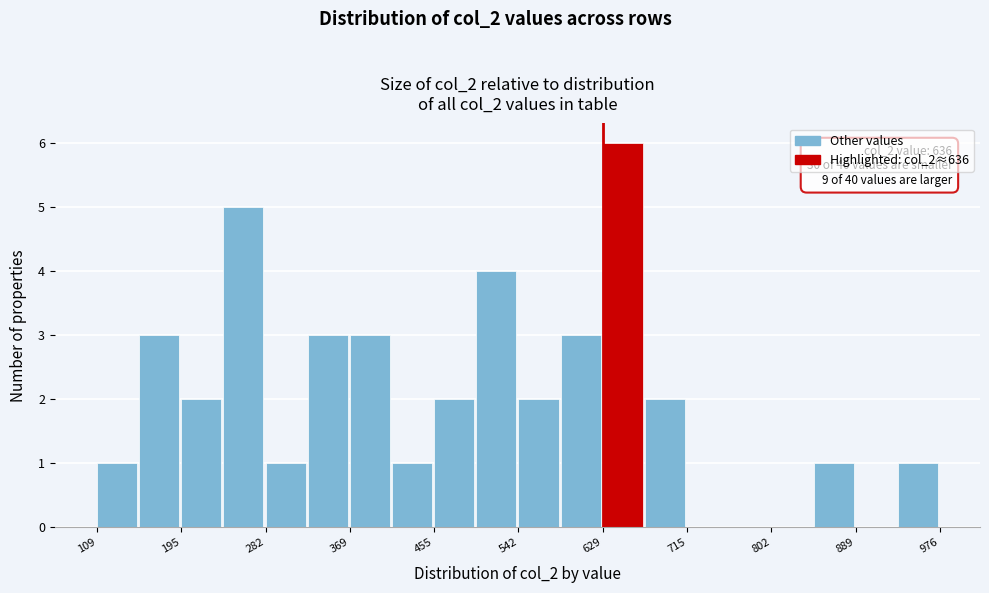

Which range on the x-axis has the tallest bar?

630 to 670